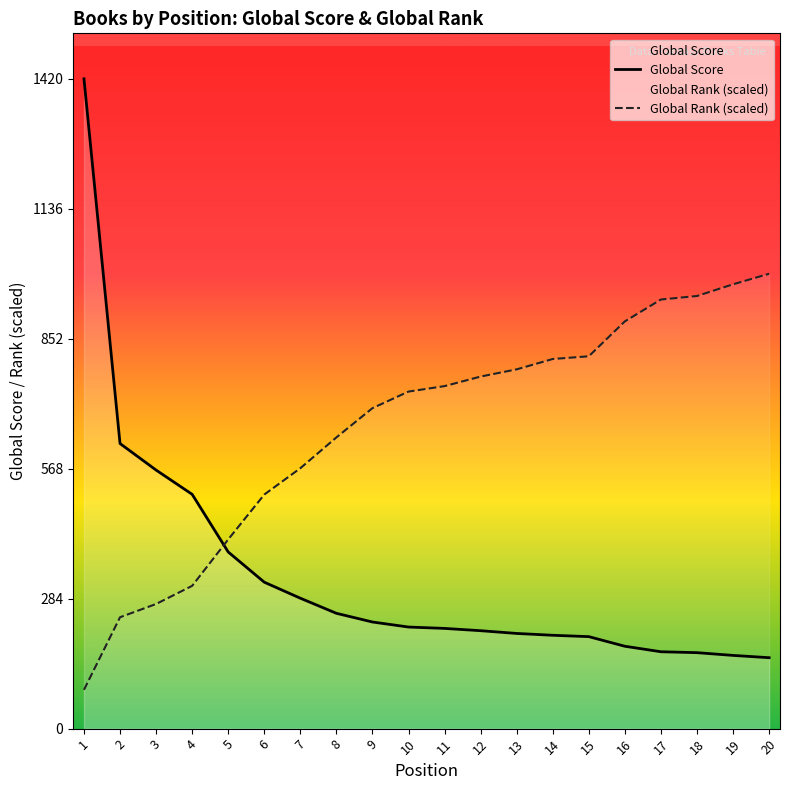

How many times do Global Rank (scaled) and Global Score cross each other?

1